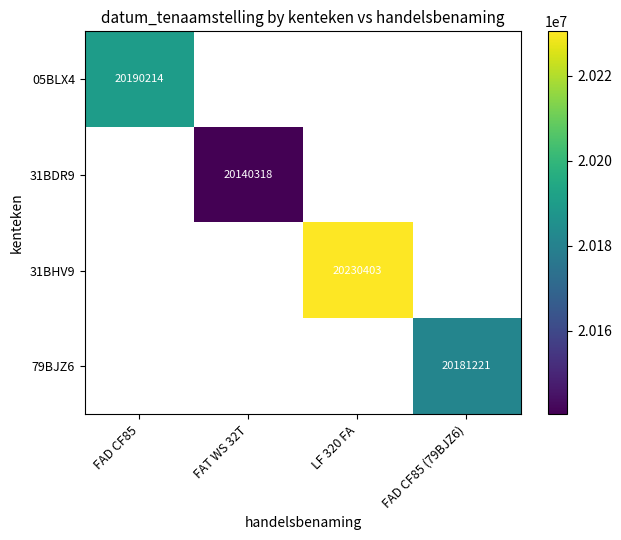

The 79BJZ6 series shows 20181221 at FAD CF85 (79BJZ6). True or false?

True